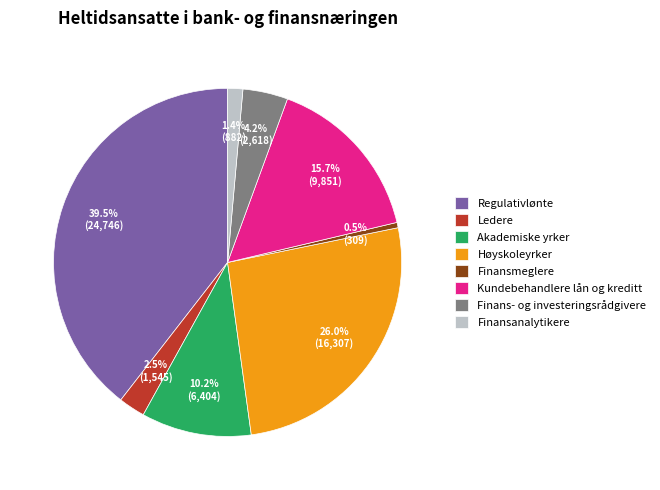

To the nearest percent, what is the difference between the largest and smallest slice percentages?

39%